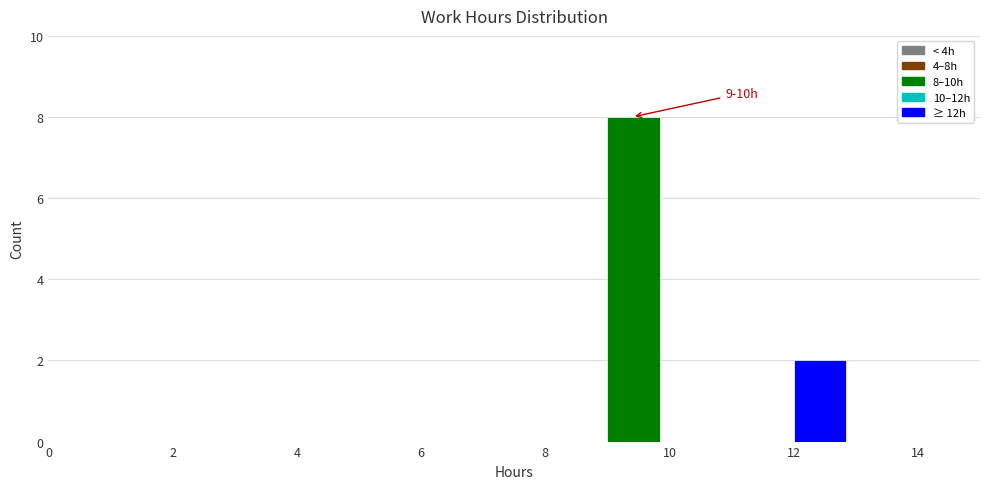

Which range on the x-axis has the tallest bar?

9 to 10